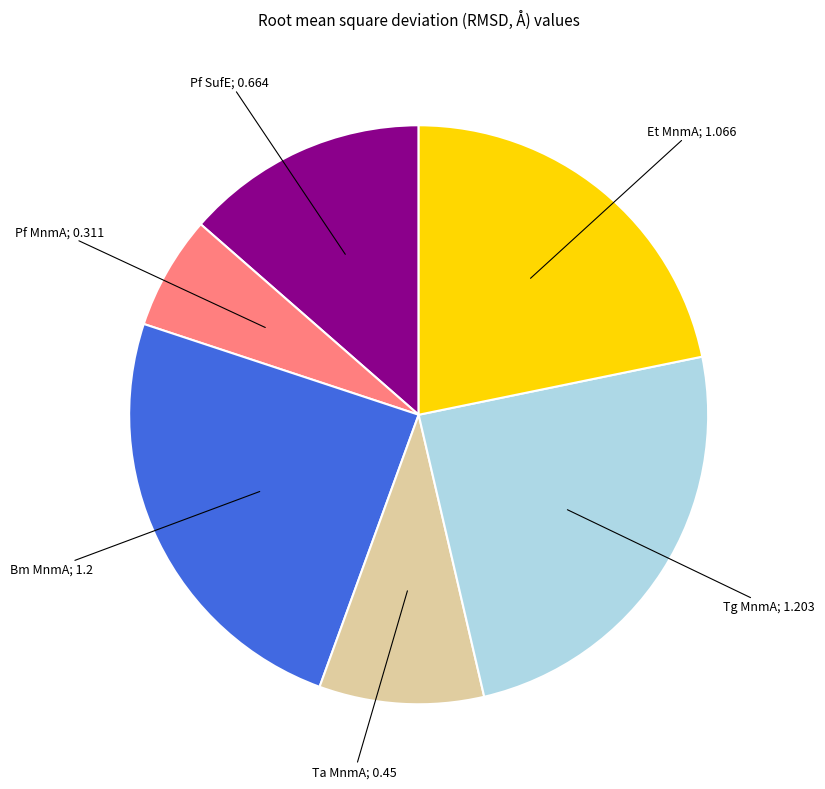

Is there any slice that represents more than half of the pie?

No